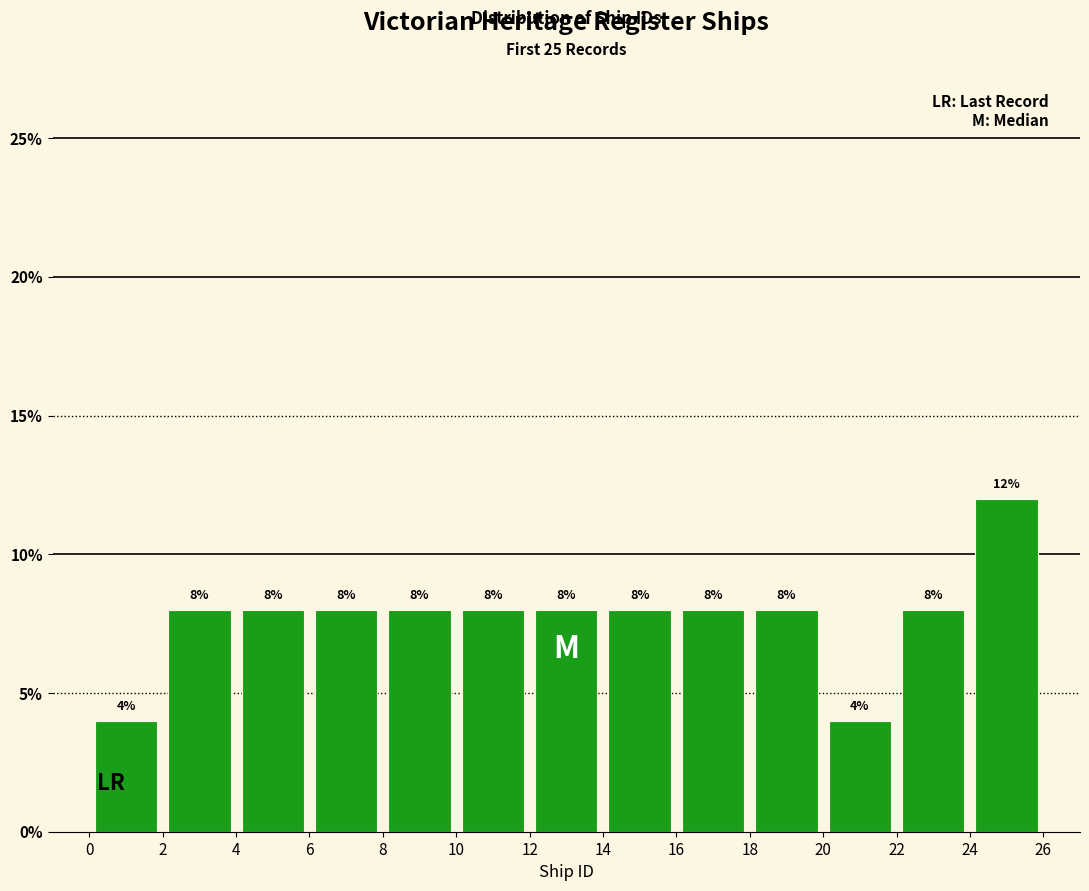

Reading left to right, transcribe this chart: for each bar, give the range it covers on the x-axis and its height.

0 to 2: 4
2 to 4: 8
4 to 6: 8
6 to 8: 8
8 to 10: 8
10 to 12: 8
12 to 14: 8
14 to 16: 8
16 to 18: 8
18 to 20: 8
20 to 22: 4
22 to 24: 8
24 to 26: 12